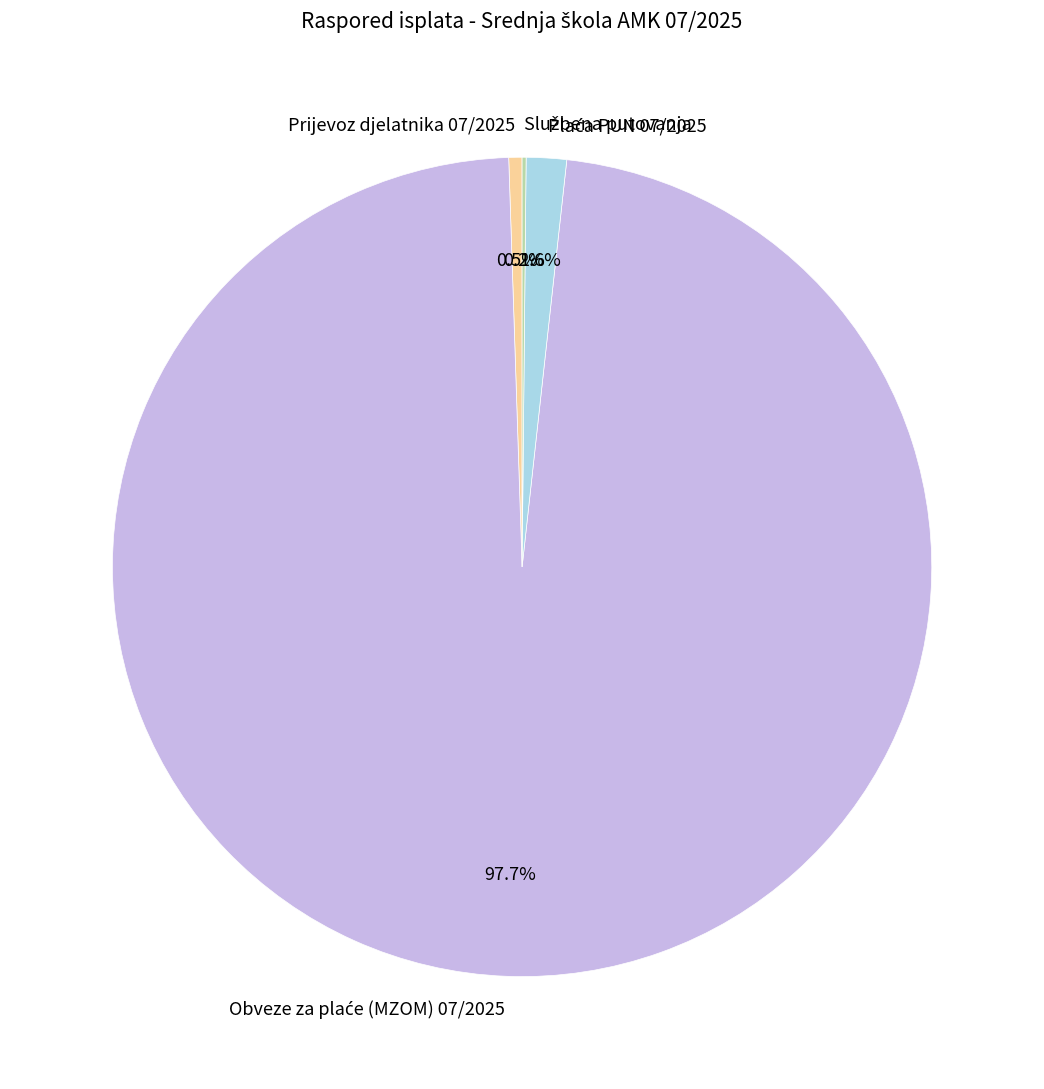

Does any single category account for the majority?

Yes